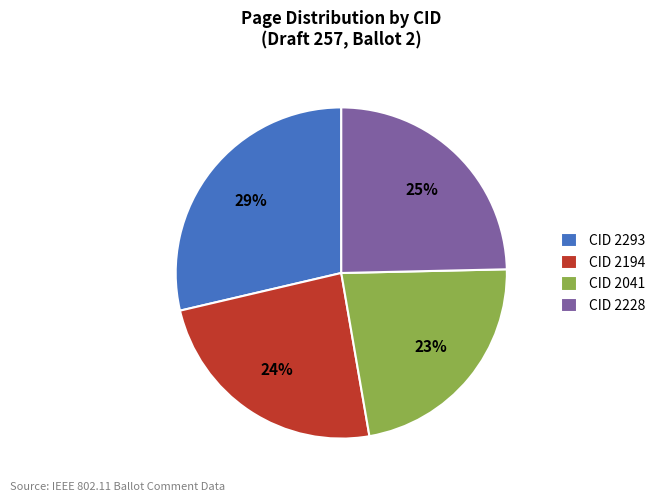

Combined, do CID 2041 and CID 2228 account for over 50%?

No